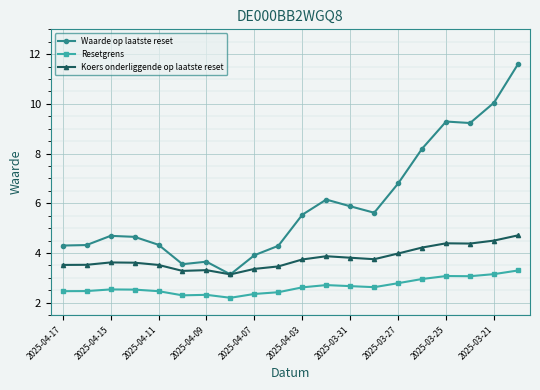

What is the value of the Waarde op laatste reset point at the 20th from the left?

11.6